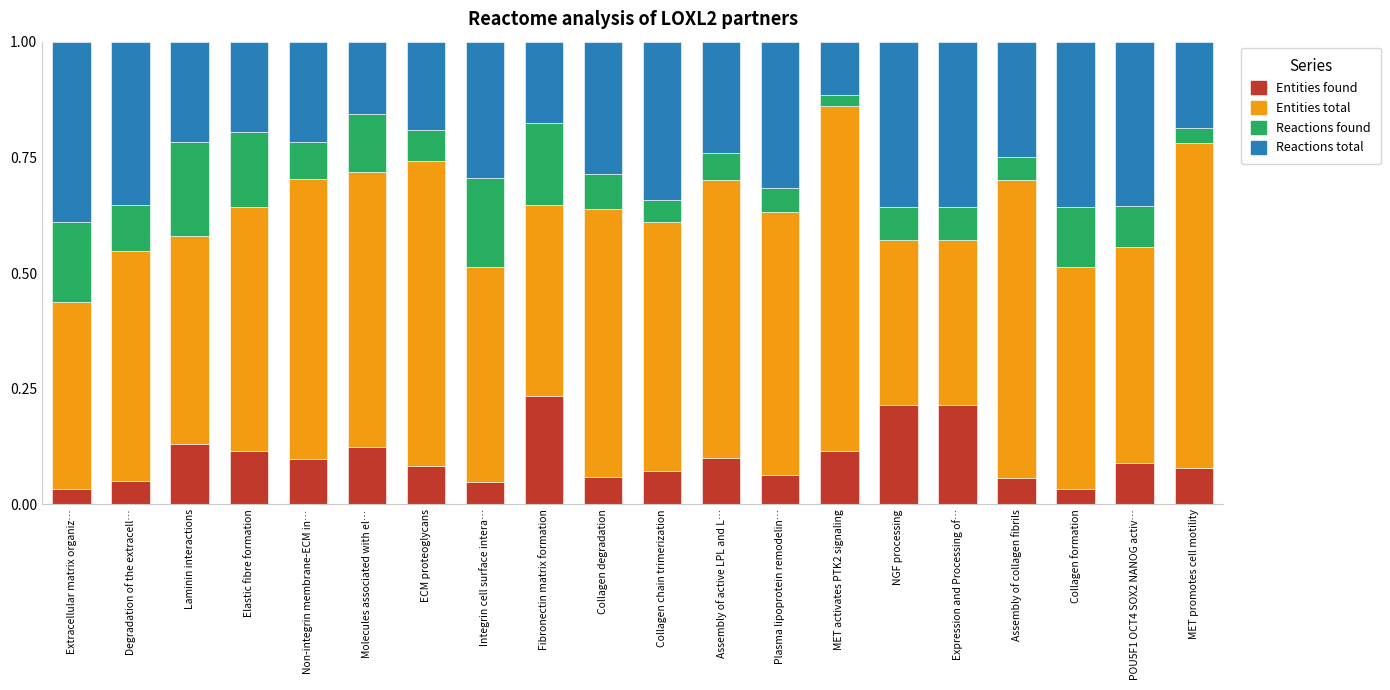

The Entities found series shows 0.1 at Molecules associated with el…. True or false?

True